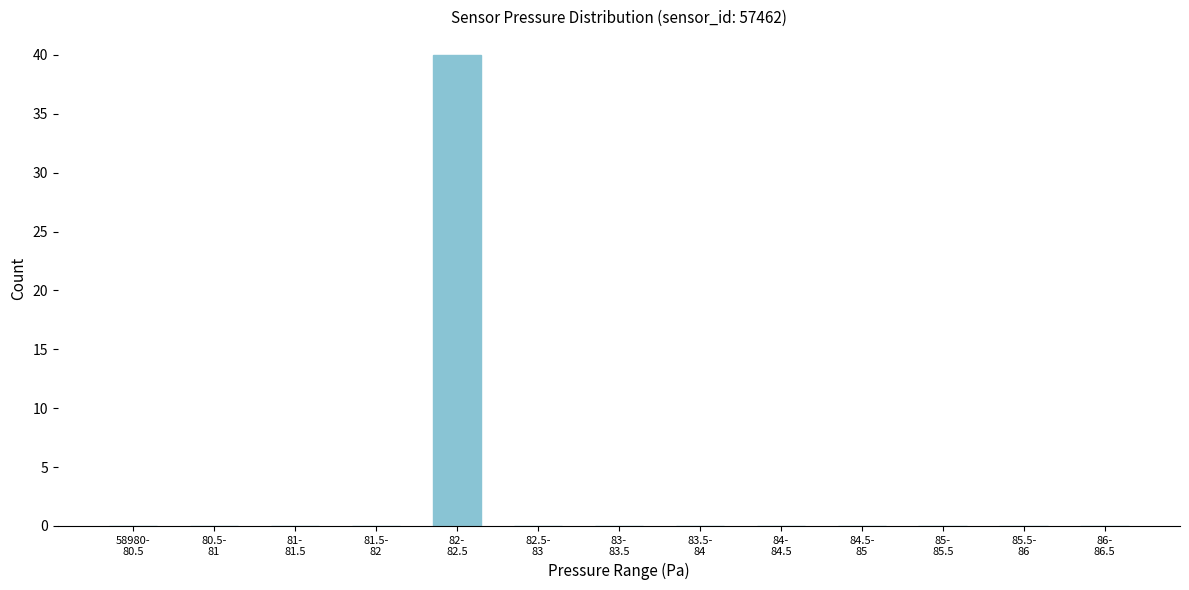

What is the greatest value displayed?

40